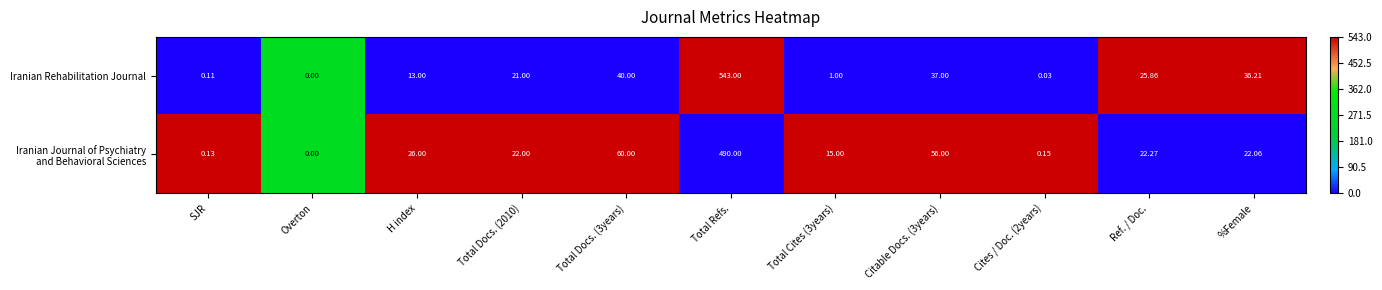

Between Total Refs. and Total Cites (3years), which series saw the biggest shift?

Iranian Rehabilitation Journal